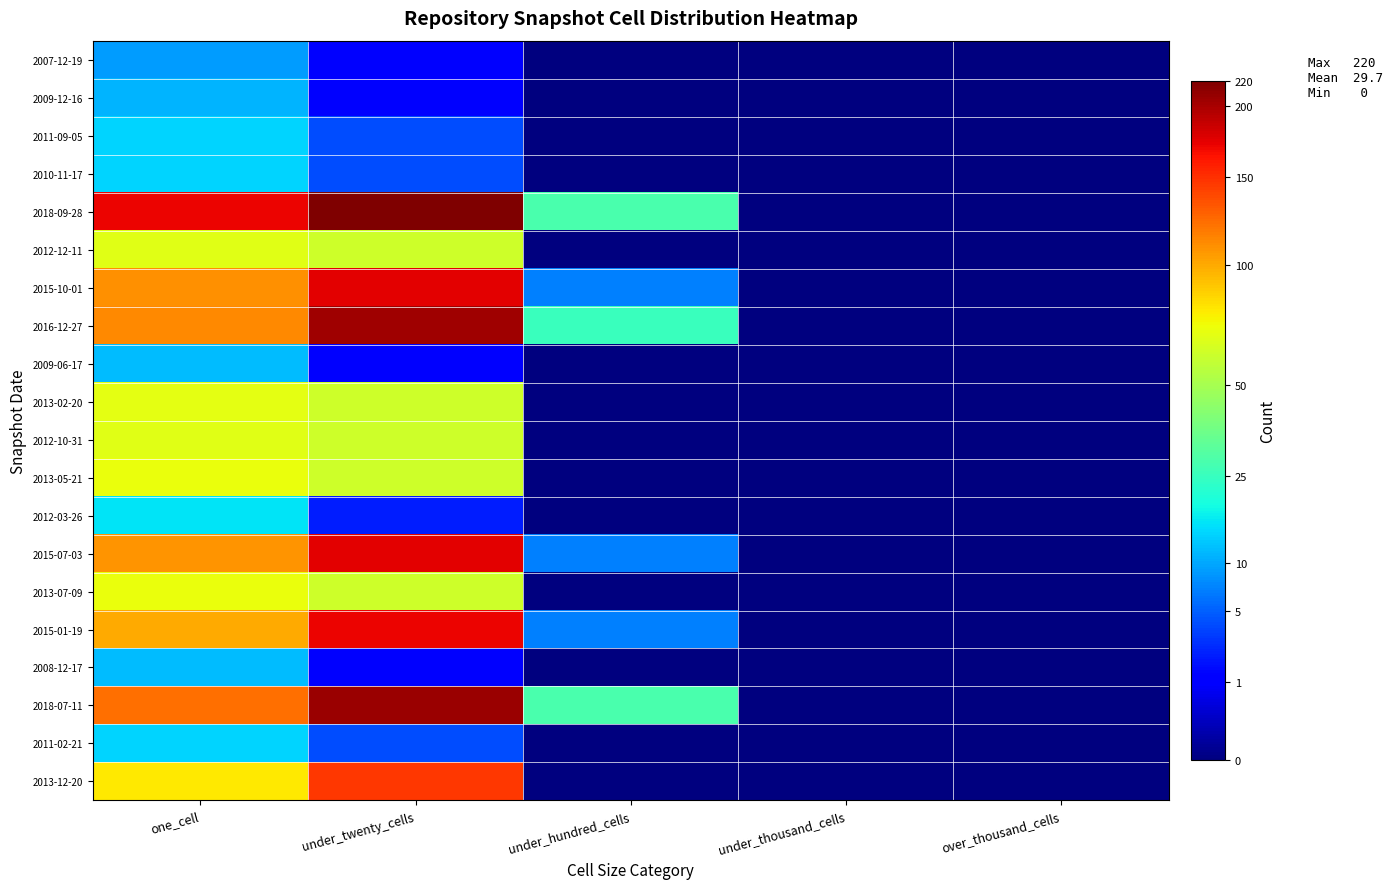

Reading right to left, list all the values displayed in this chart.

2007-12-19: over_thousand_cells=0	under_thousand_cells=0	under_hundred_cells=0	under_twenty_cells=1	one_cell=9
2009-12-16: over_thousand_cells=0	under_thousand_cells=0	under_hundred_cells=0	under_twenty_cells=1	one_cell=11
2011-09-05: over_thousand_cells=0	under_thousand_cells=0	under_hundred_cells=0	under_twenty_cells=4	one_cell=14
2010-11-17: over_thousand_cells=0	under_thousand_cells=0	under_hundred_cells=0	under_twenty_cells=4	one_cell=14
2018-09-28: over_thousand_cells=0	under_thousand_cells=0	under_hundred_cells=28	under_twenty_cells=220	one_cell=171
2012-12-11: over_thousand_cells=0	under_thousand_cells=0	under_hundred_cells=0	under_twenty_cells=61	one_cell=67
2015-10-01: over_thousand_cells=0	under_thousand_cells=0	under_hundred_cells=7	under_twenty_cells=174	one_cell=109
2016-12-27: over_thousand_cells=0	under_thousand_cells=0	under_hundred_cells=25	under_twenty_cells=205	one_cell=112
2009-06-17: over_thousand_cells=0	under_thousand_cells=0	under_hundred_cells=0	under_twenty_cells=1	one_cell=12
2013-02-20: over_thousand_cells=0	under_thousand_cells=0	under_hundred_cells=0	under_twenty_cells=61	one_cell=68
2012-10-31: over_thousand_cells=0	under_thousand_cells=0	under_hundred_cells=0	under_twenty_cells=61	one_cell=67
2013-05-21: over_thousand_cells=0	under_thousand_cells=0	under_hundred_cells=0	under_twenty_cells=61	one_cell=71
2012-03-26: over_thousand_cells=0	under_thousand_cells=0	under_hundred_cells=0	under_twenty_cells=2	one_cell=16
2015-07-03: over_thousand_cells=0	under_thousand_cells=0	under_hundred_cells=7	under_twenty_cells=174	one_cell=108
2013-07-09: over_thousand_cells=0	under_thousand_cells=0	under_hundred_cells=0	under_twenty_cells=61	one_cell=71
2015-01-19: over_thousand_cells=0	under_thousand_cells=0	under_hundred_cells=7	under_twenty_cells=171	one_cell=99
2008-12-17: over_thousand_cells=0	under_thousand_cells=0	under_hundred_cells=0	under_twenty_cells=1	one_cell=12
2018-07-11: over_thousand_cells=0	under_thousand_cells=0	under_hundred_cells=28	under_twenty_cells=207	one_cell=122
2011-02-21: over_thousand_cells=0	under_thousand_cells=0	under_hundred_cells=0	under_twenty_cells=4	one_cell=14
2013-12-20: over_thousand_cells=0	under_thousand_cells=0	under_hundred_cells=0	under_twenty_cells=147	one_cell=78